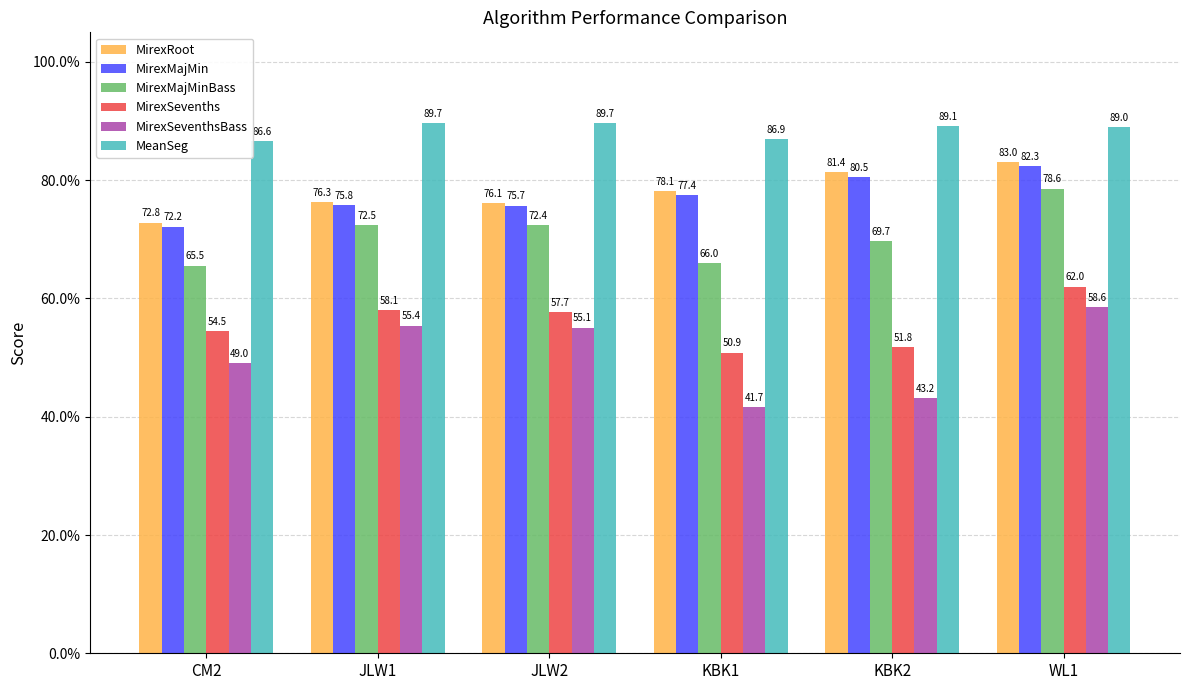

What is the total value across all series at JLW2?

426.6